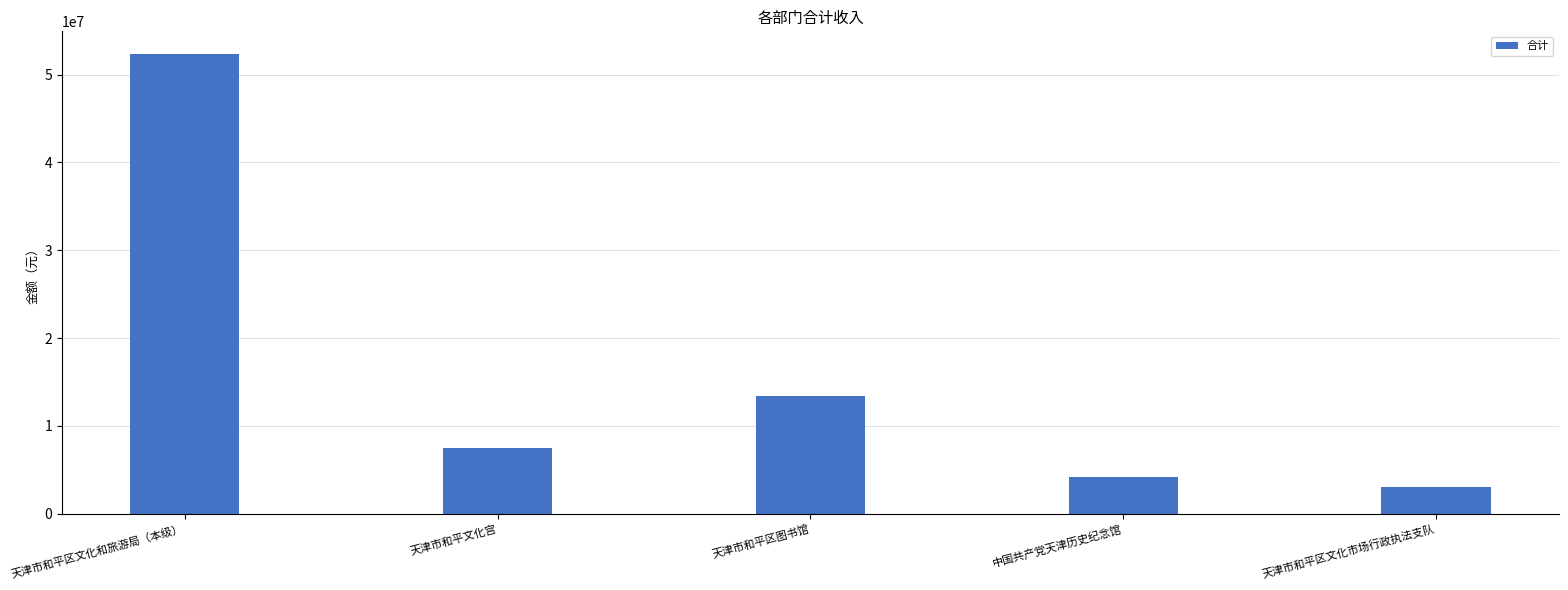

Between 天津市和平文化宫 and 天津市和平区文化市场行政执法支队, which is larger?

天津市和平文化宫